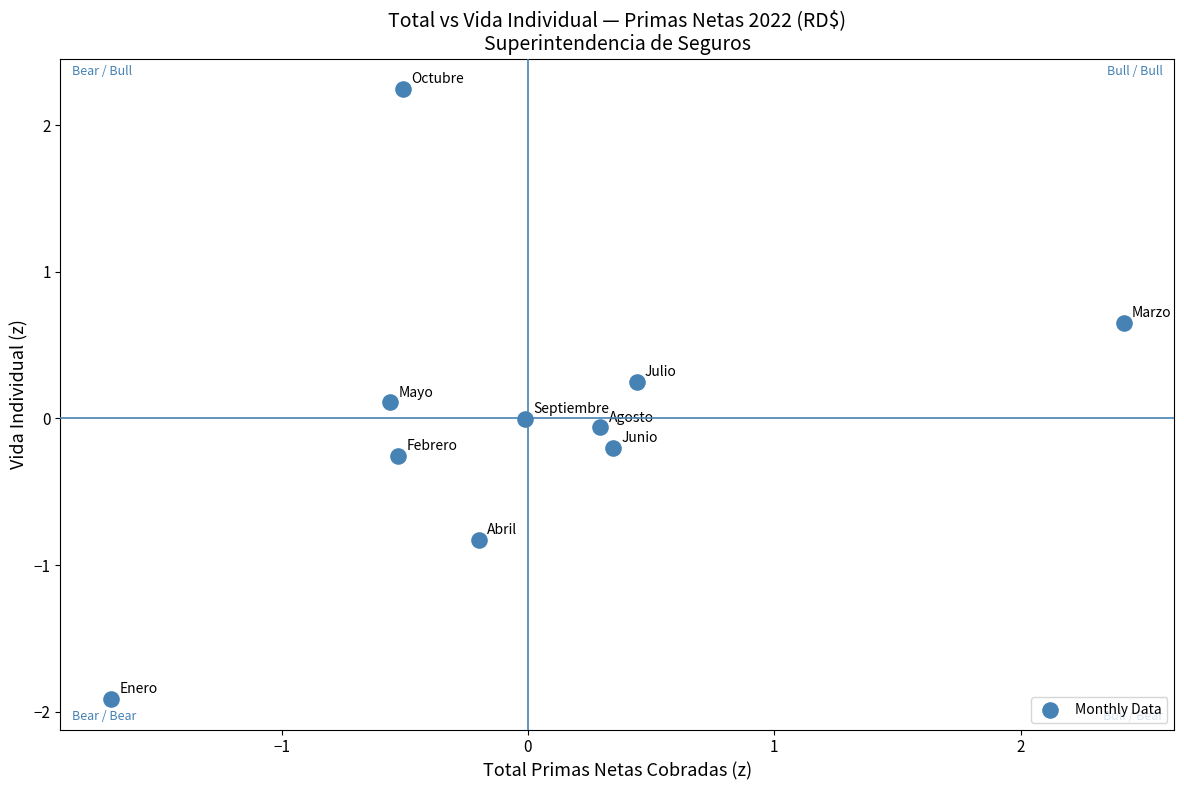

What is the range of Y values (max minus min)?

4.2